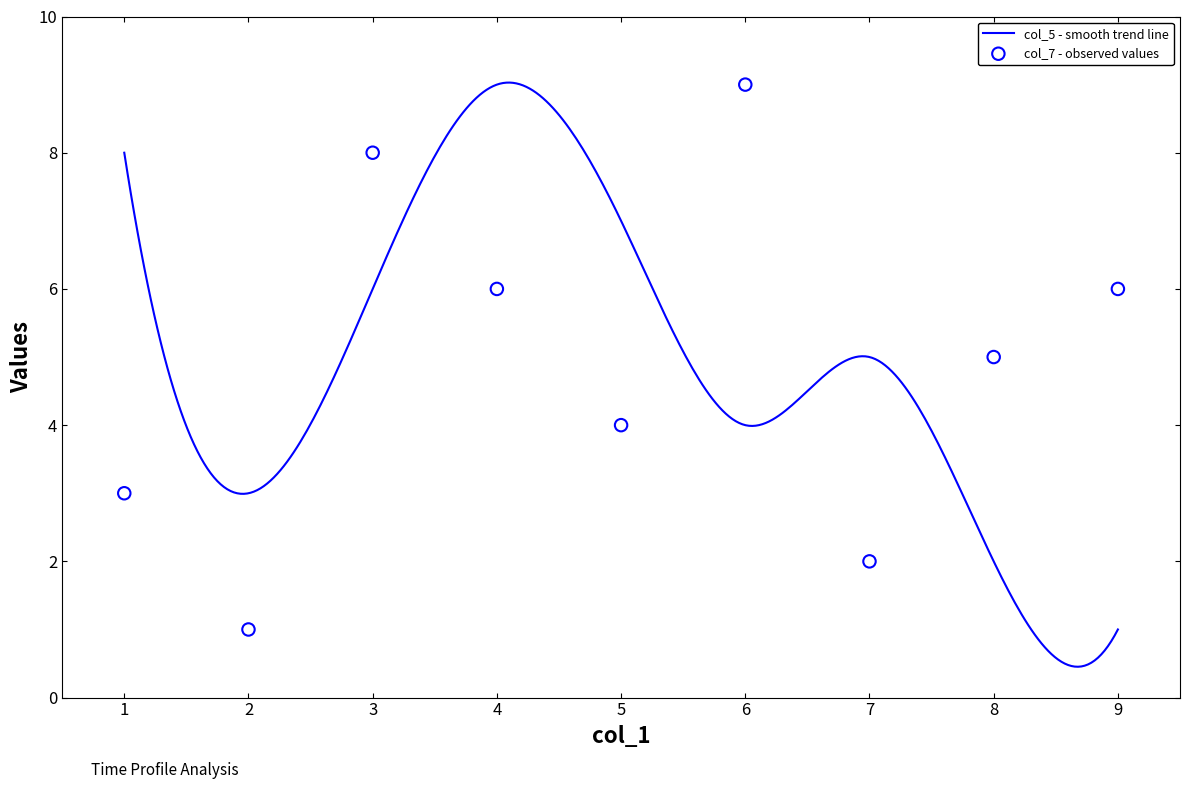

What is the minimum value for col_5 - smooth trend line?

0.5